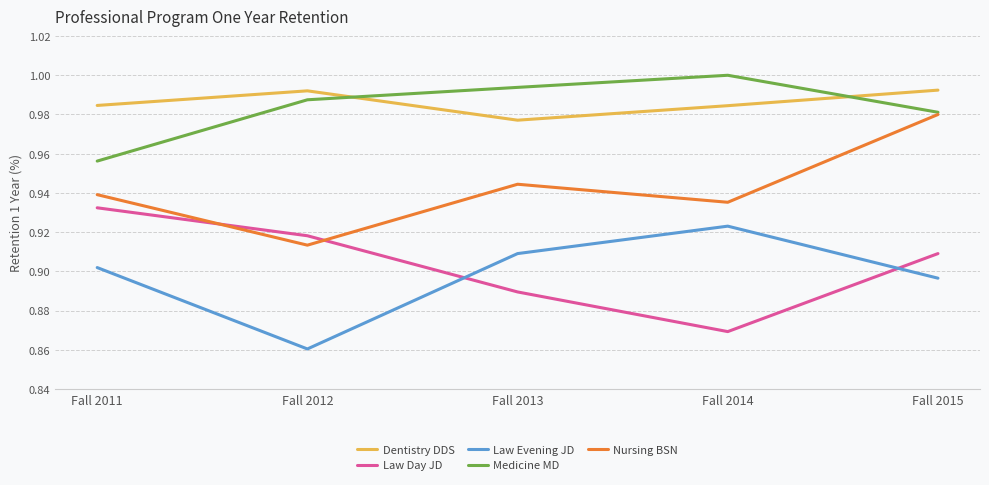

True or false: Dentistry DDS and Nursing BSN intersect in this chart.

False